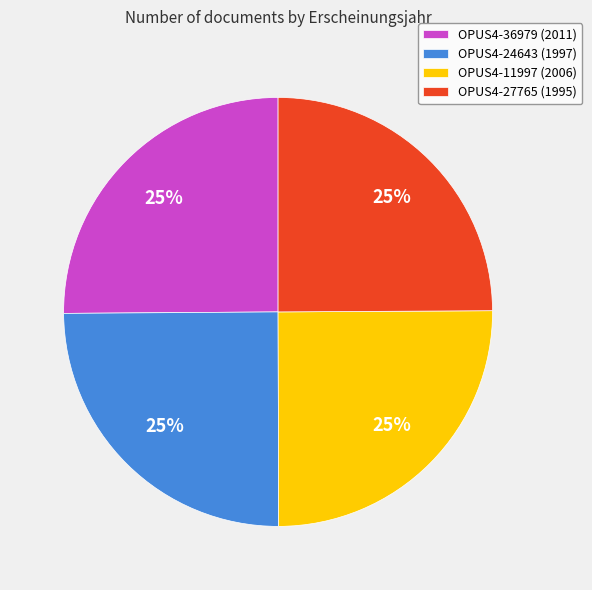

To the nearest percent, what is the combined percentage of OPUS4-24643 (1997) and OPUS4-11997 (2006)?

50%